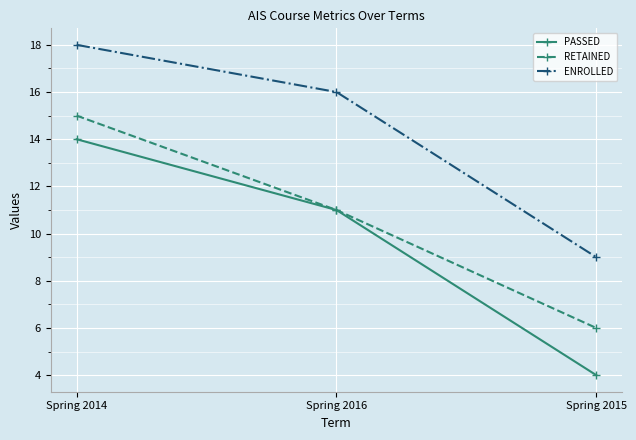

Does the chart have visible grid lines?

Yes